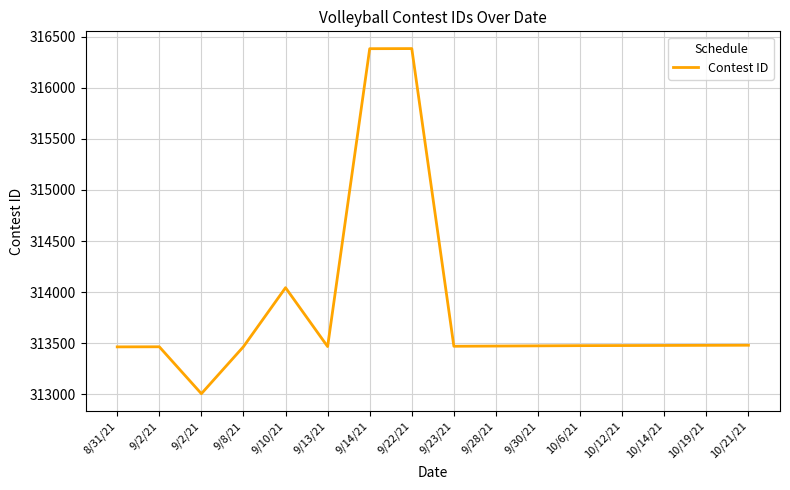

Is this an area chart (filled region under the line)?

No